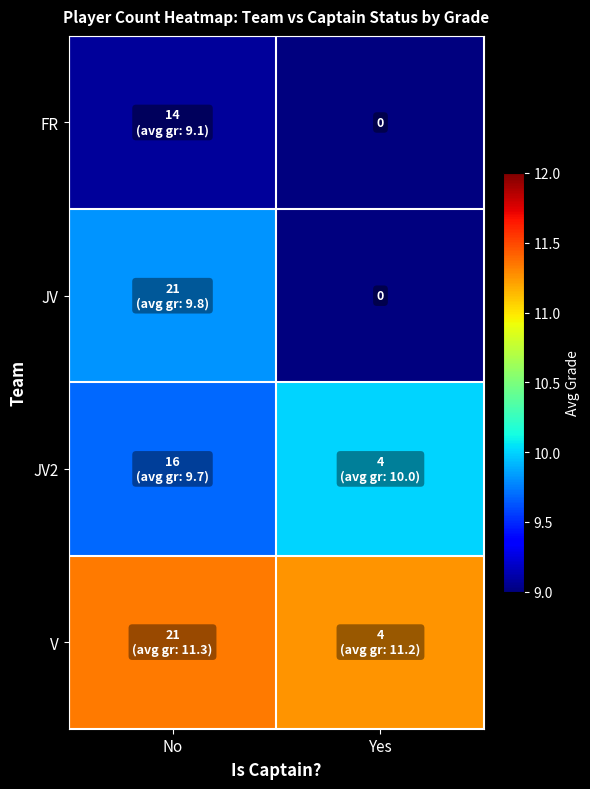

List the labels in order of FR value, largest first.

No, Yes